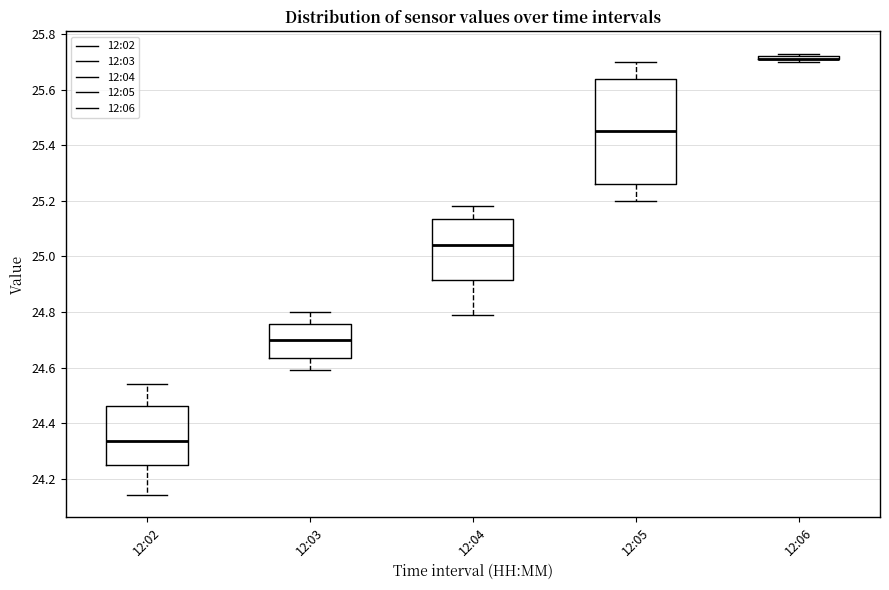

Reading left to right, read every box against the y-axis: the position of its median line, the range the box covers, and the ends of its whiskers. The values are not printed on the chart, so give them approximately, as read against the axis.

12:02: median 24.34, box 24.24 to 24.46, whiskers 24.14 to 24.54
12:03: median 24.70, box 24.64 to 24.76, whiskers 24.60 to 24.80
12:04: median 25.04, box 24.92 to 25.14, whiskers 24.80 to 25.18
12:05: median 25.46, box 25.26 to 25.64, whiskers 25.20 to 25.70
12:06: box collapsed to a line at 25.72, whiskers 25.70 to 25.74